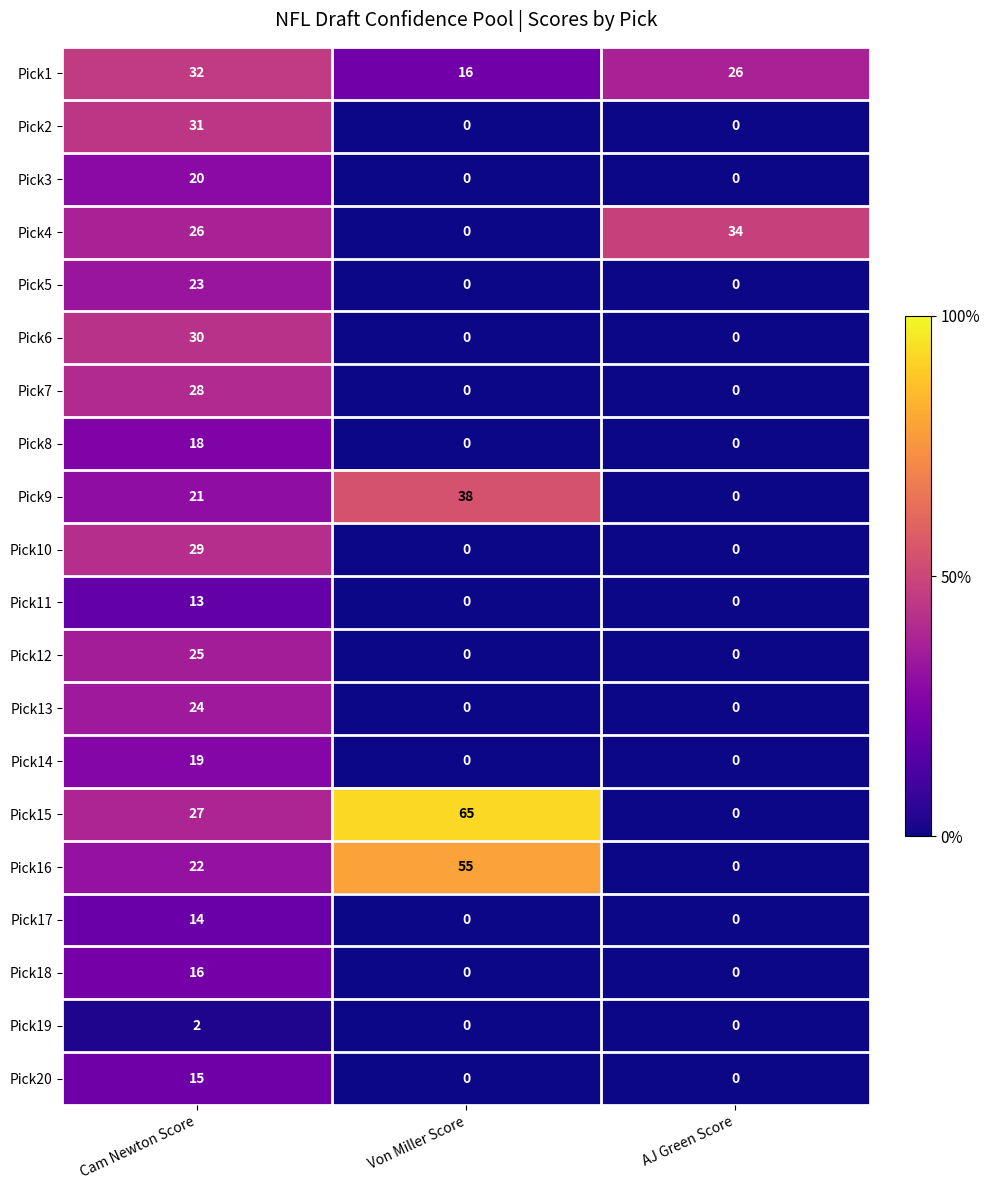

Which series has the widest spread of values?

Pick15